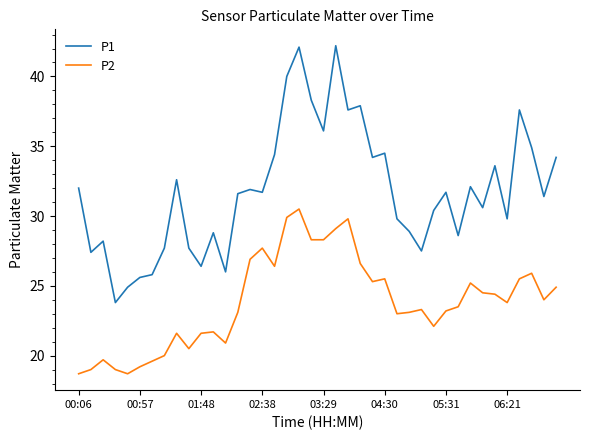

Which series has the largest total across all categories?

P1